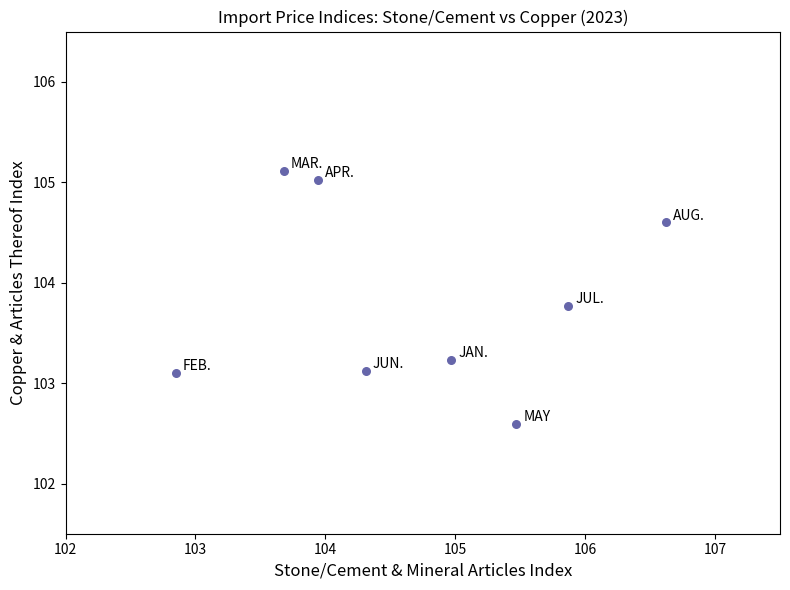

What is the range of Y values (max minus min)?

2.5